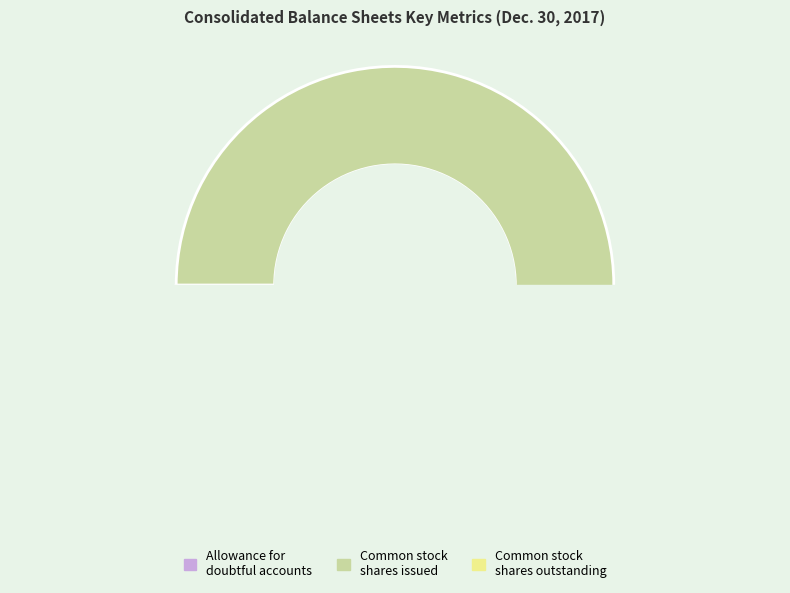

Rank the categories by value from highest to lowest.

Common stock, shares issued, Common stock, shares outstanding, Allowance for doubtful accounts